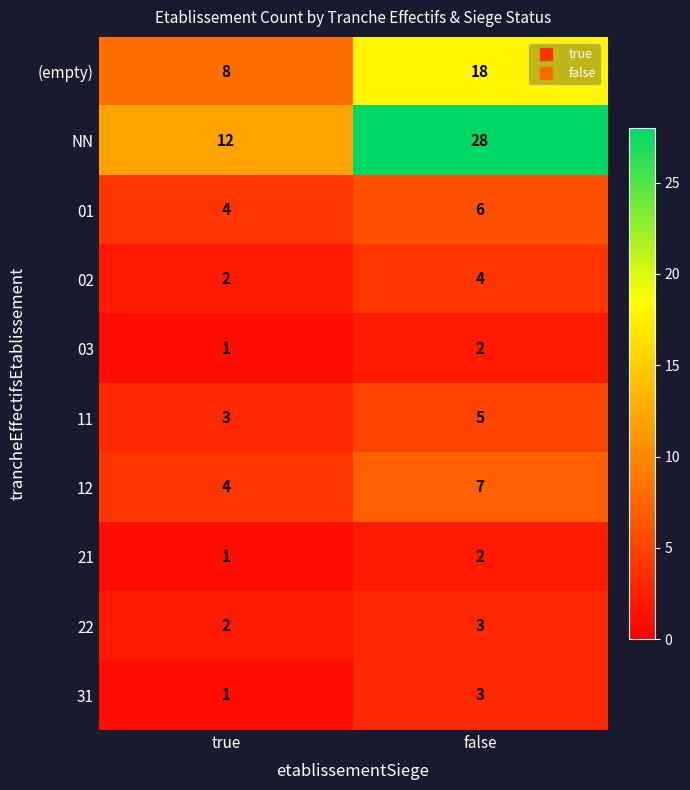

What is the sum of all 11 values?

8